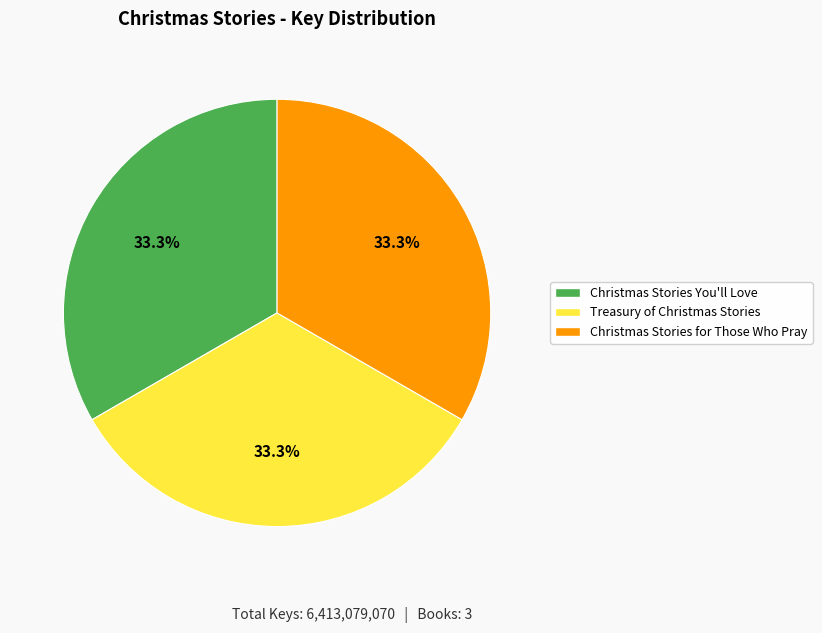

What is the ratio of the value at Treasury of Christmas Stories to the value at Christmas Stories for Those Who Pray?

1.0